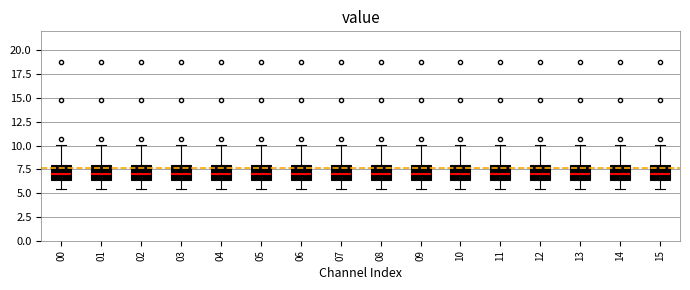

Where is the upper edge of the box at x = 07 on the y-axis? The values are not printed on the chart, so give them approximately, as read against the axis.

8.0